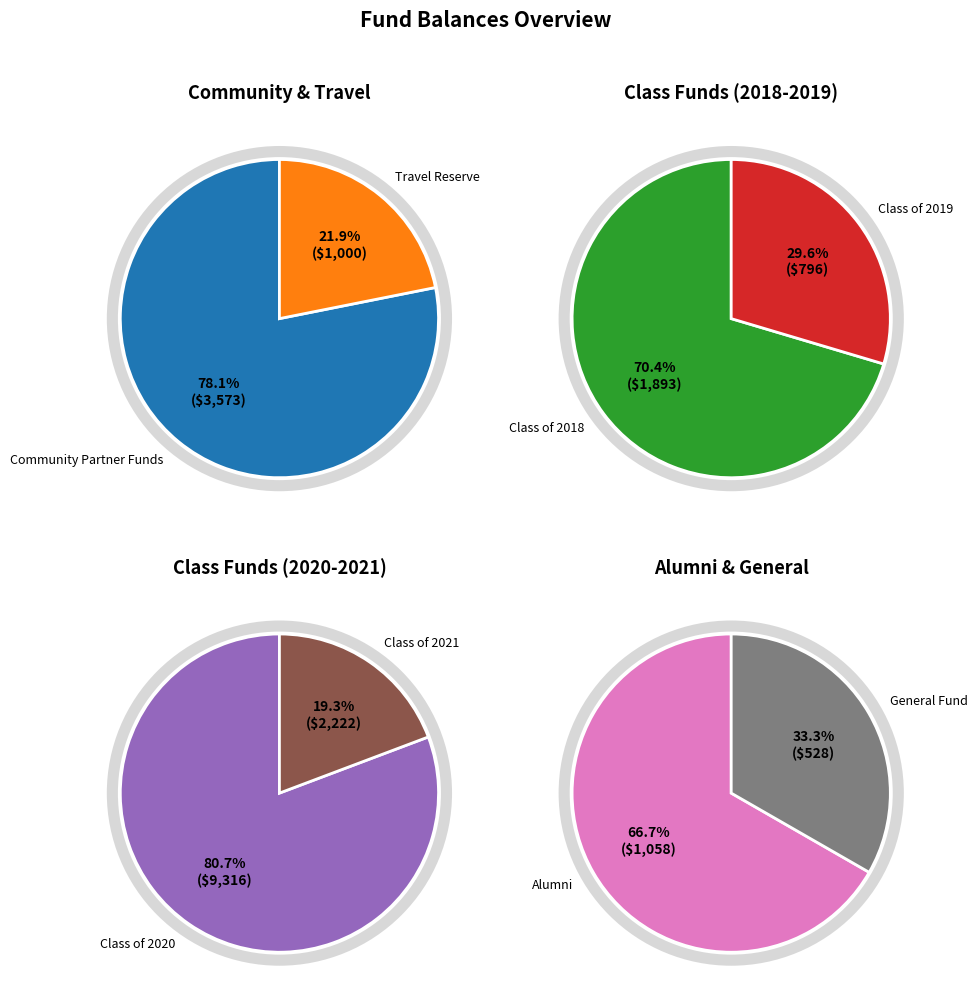

Approximately how many times larger is the value at Class of 2021 compared to Class of 2018?

1.2